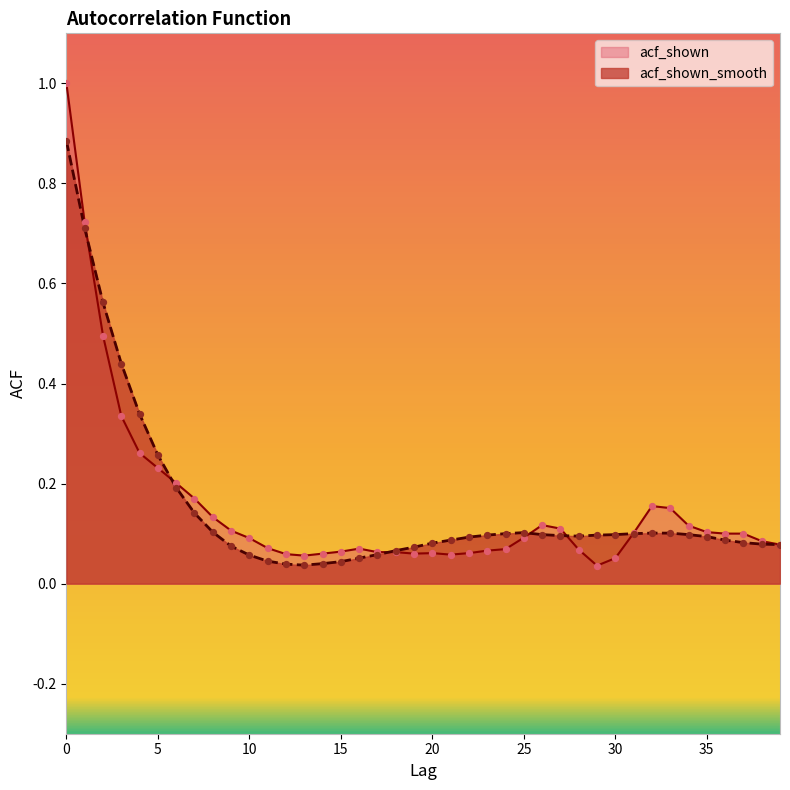

Which series has the largest Y range (max minus min)?

acf_shown